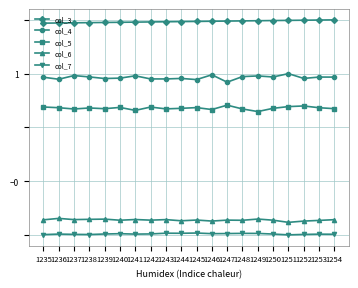

True or false: col_6 and col_5 cross at least once.

False